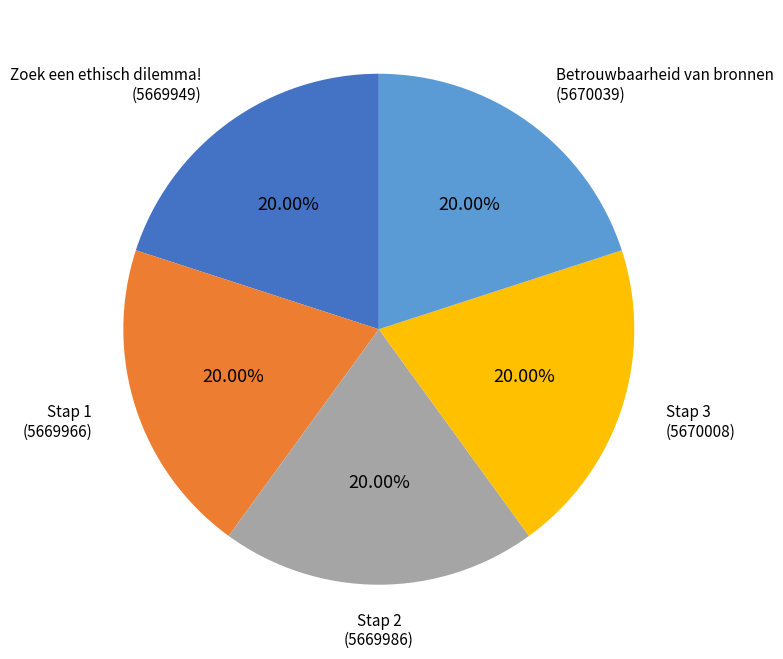

Approximately how many times larger is the value at Stap 3 compared to Betrouwbaarheid van bronnen?

1.0